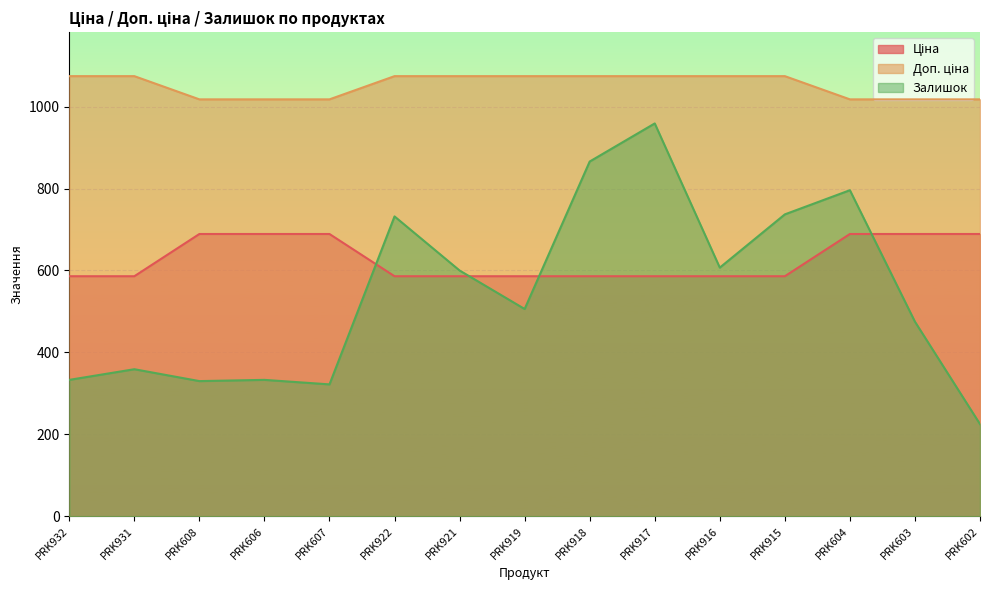

Where is the first local maximum for Залишок?

PRK931